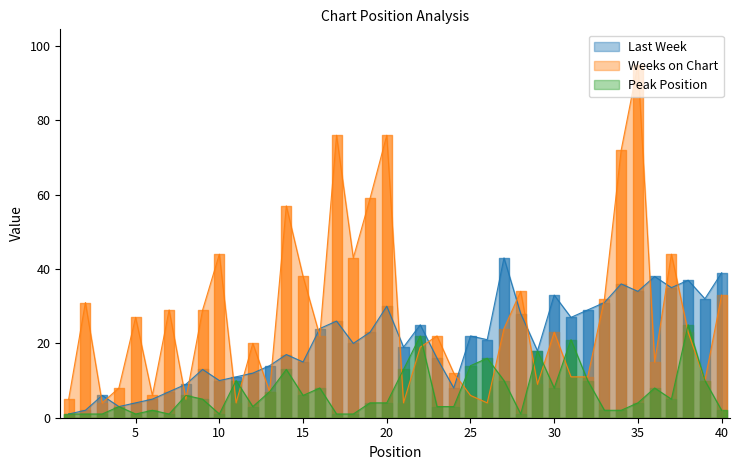

Which series has the largest range (max minus min)?

Weeks on Chart